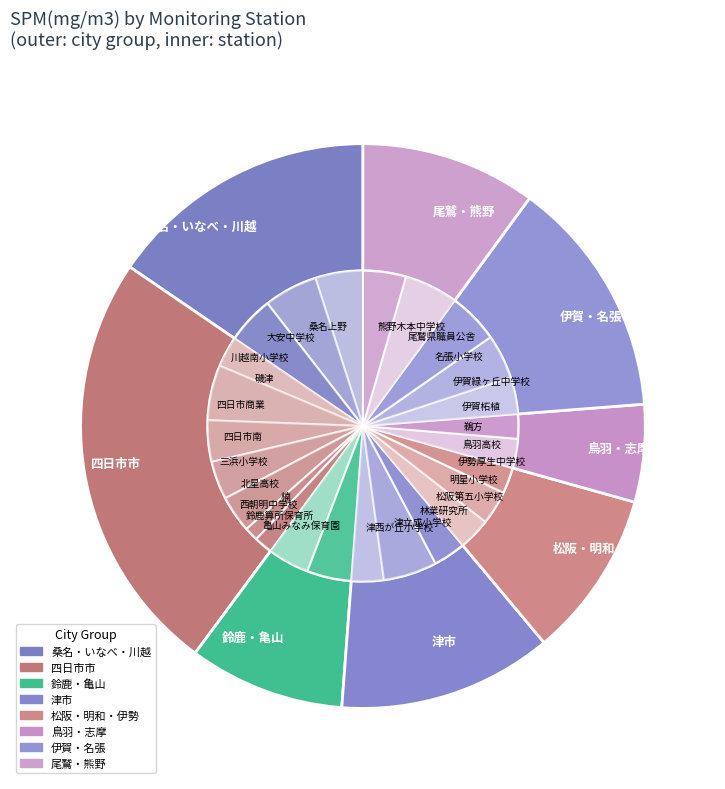

True or false: 伊賀緑ヶ丘中学校 accounts for 5% of the total.

True